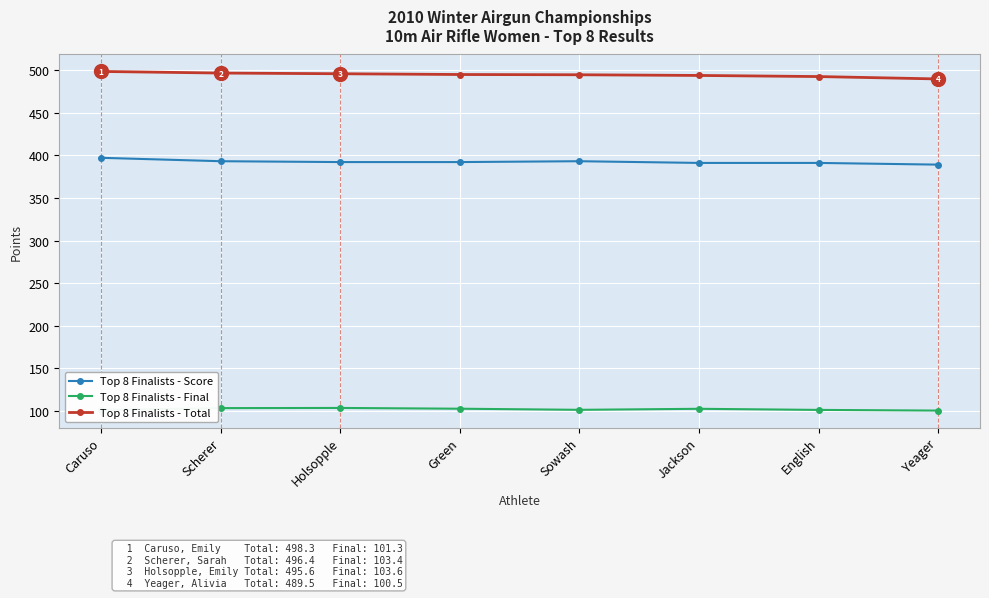

True or false: Top 8 Finalists - Final and Top 8 Finalists - Total intersect in this chart.

False